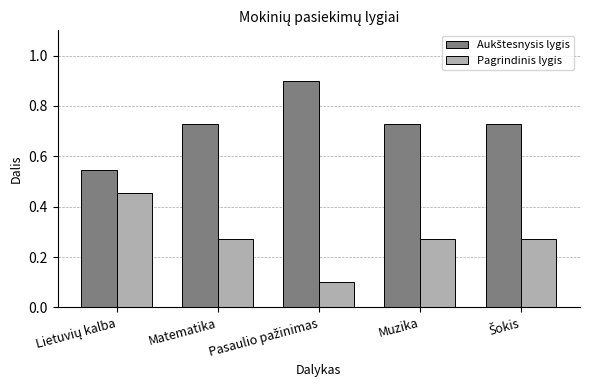

What is the sum of all Pagrindinis lygis values?

1.4